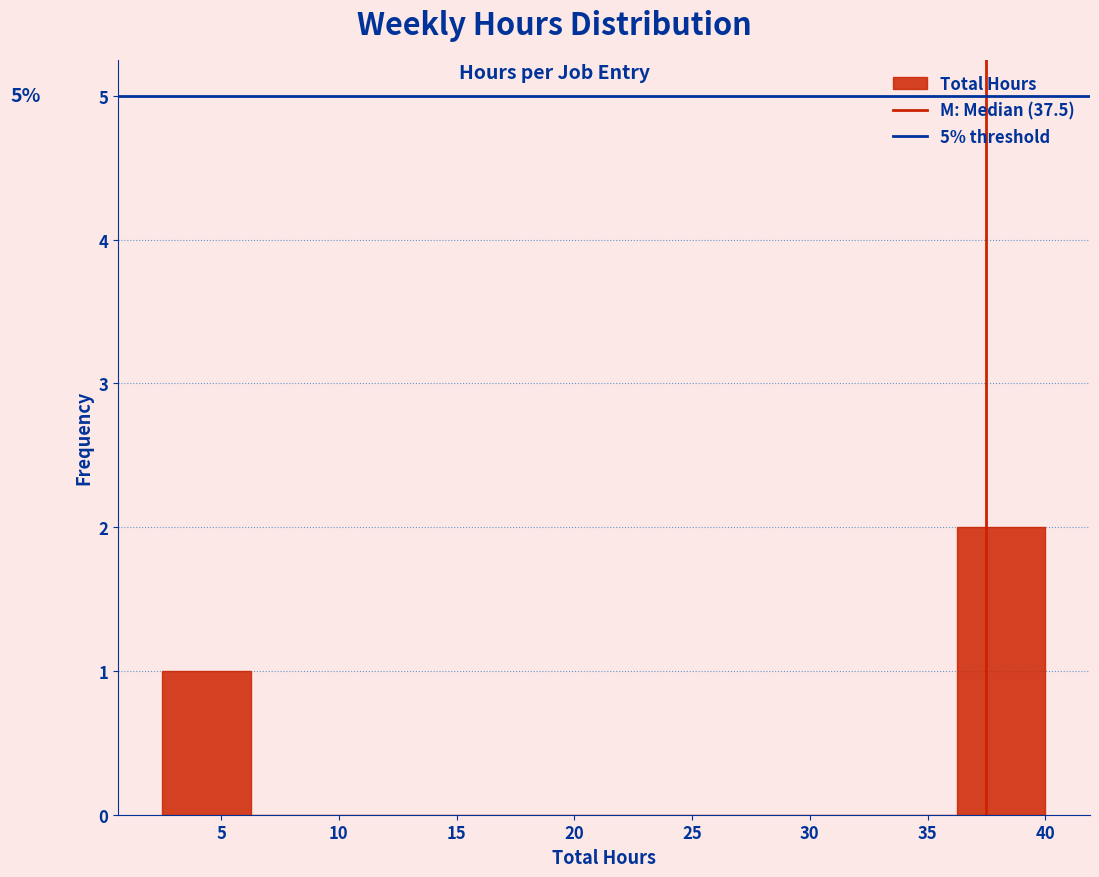

Which range on the x-axis has the tallest bar?

36.25 to 40.00